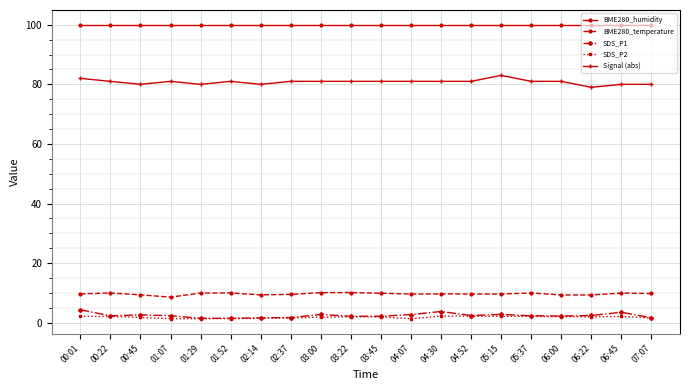

What is the sum of the Signal (abs) values at 02:14 and 00:45?

160.0